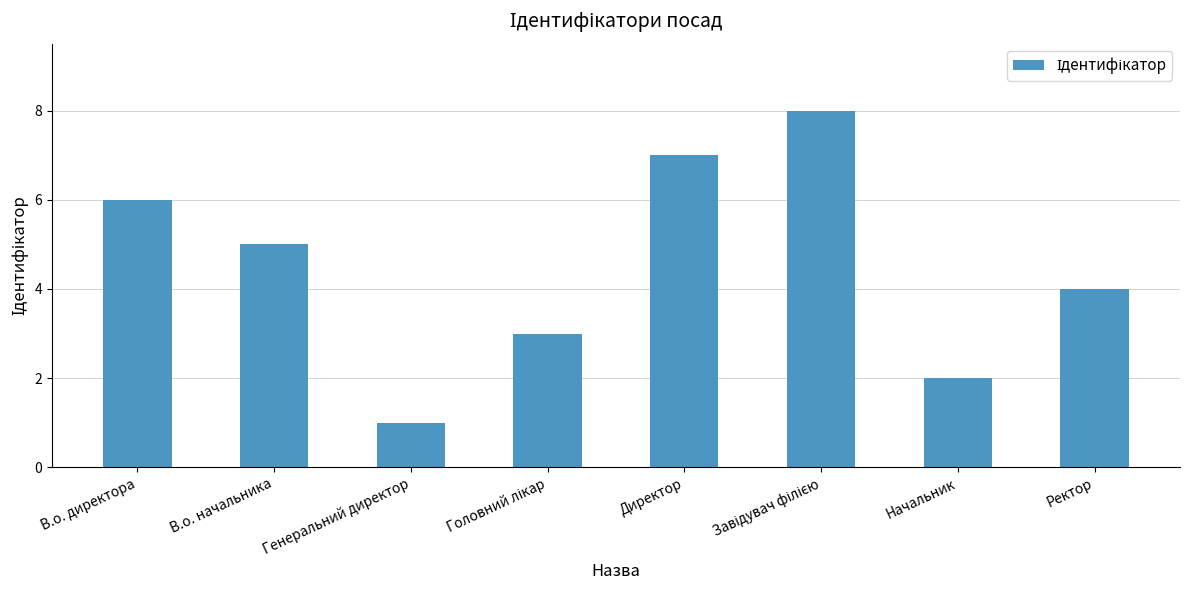

At which category does the chart reach its minimum across all series?

Генеральний директор